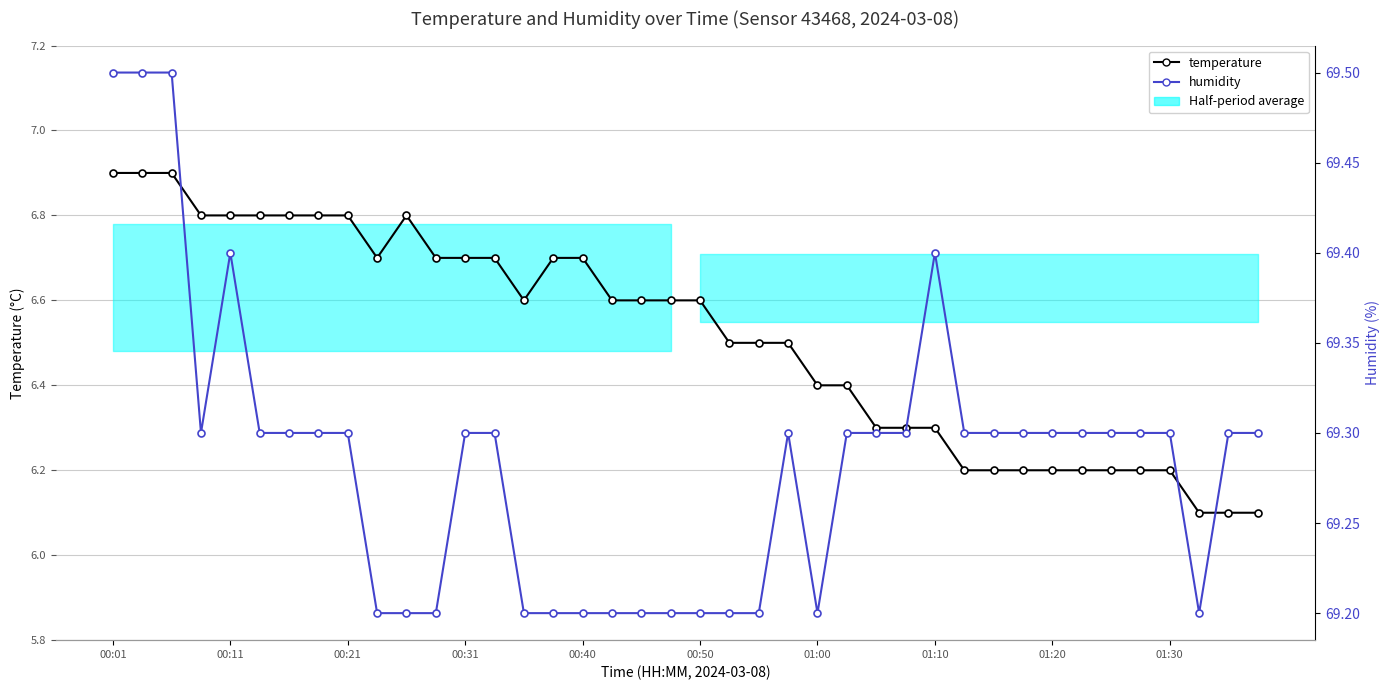

How many interior local peaks does the humidity series have?

3